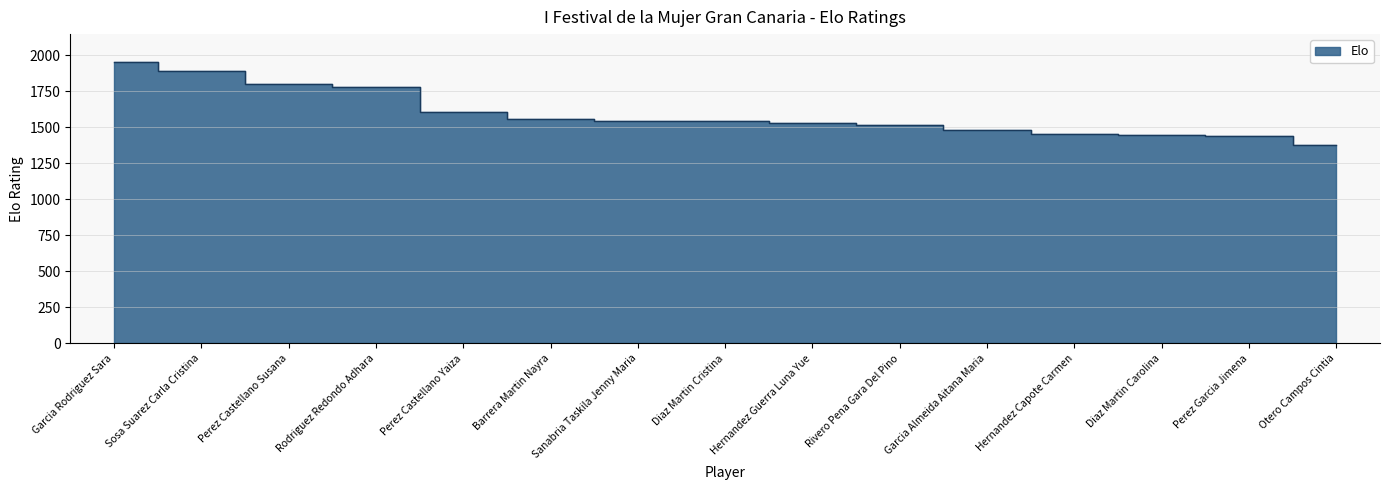

At which category does the chart reach its peak across all series?

Garcia Rodriguez Sara